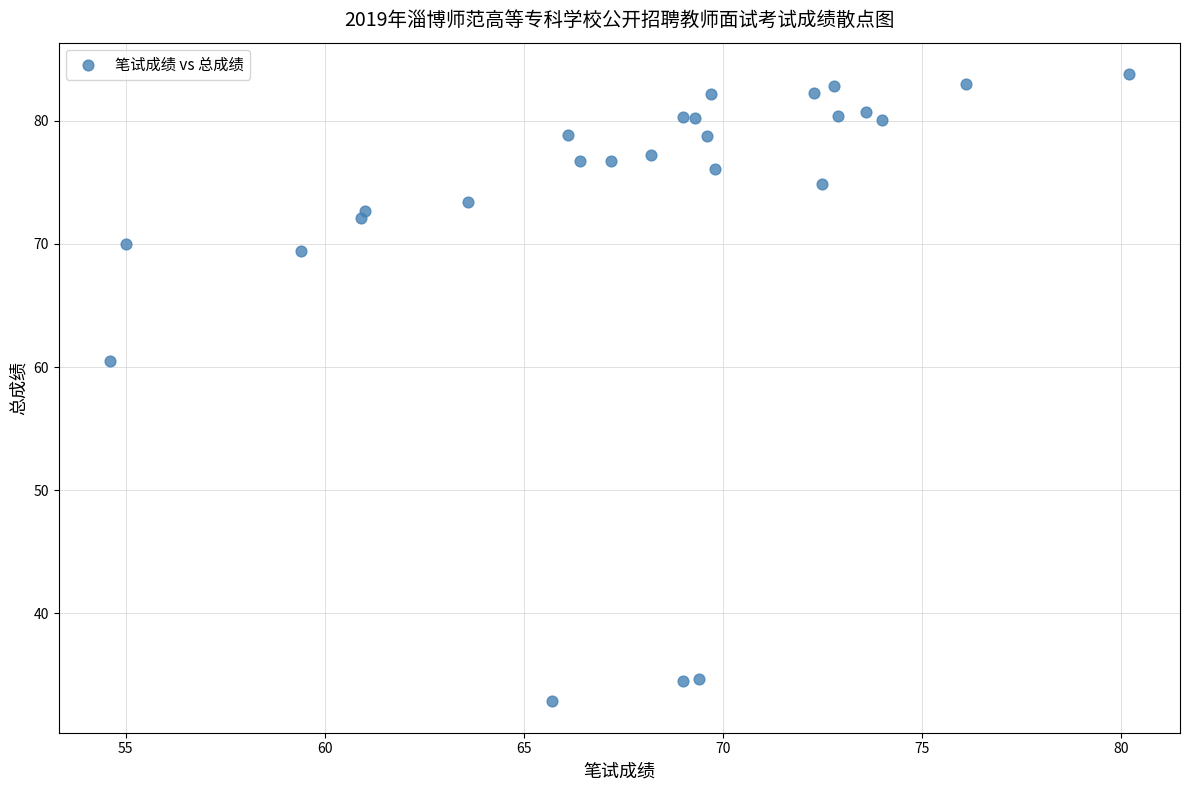

What Y value in the scatter plot is closest to 58?

60.5